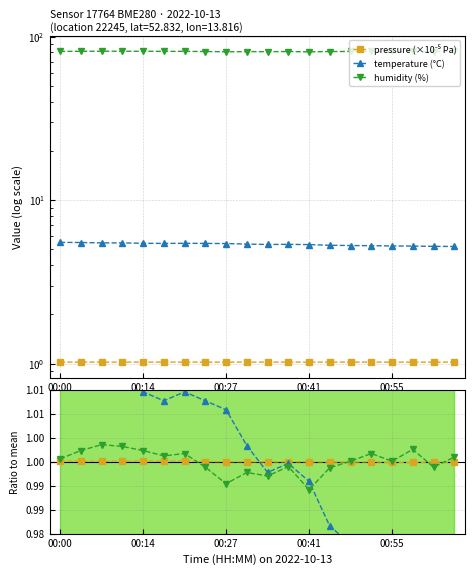

Where is humidity nearest to the value 0?

00:41